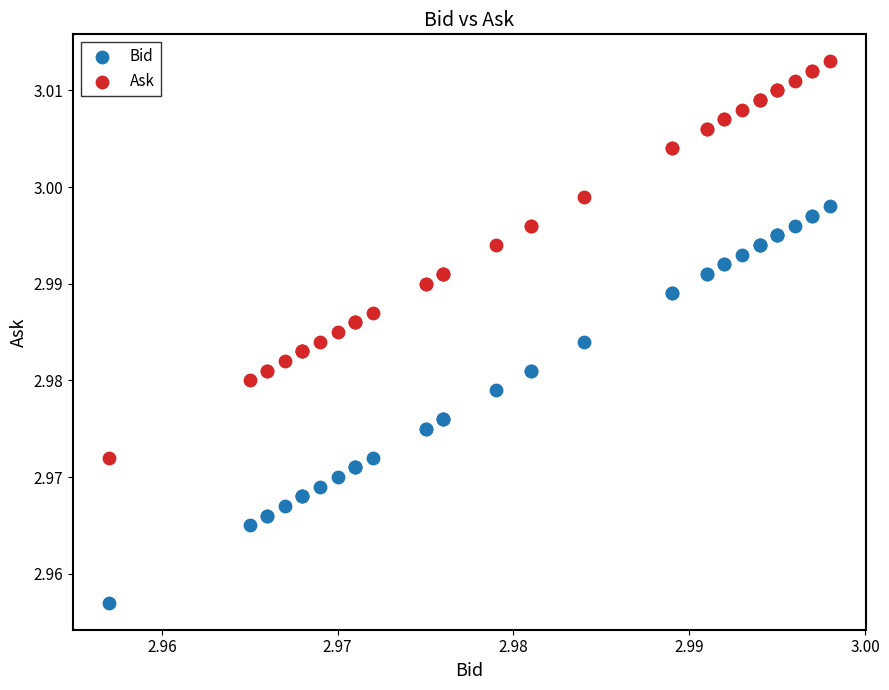

Which series reaches the minimum Y coordinate?

Bid